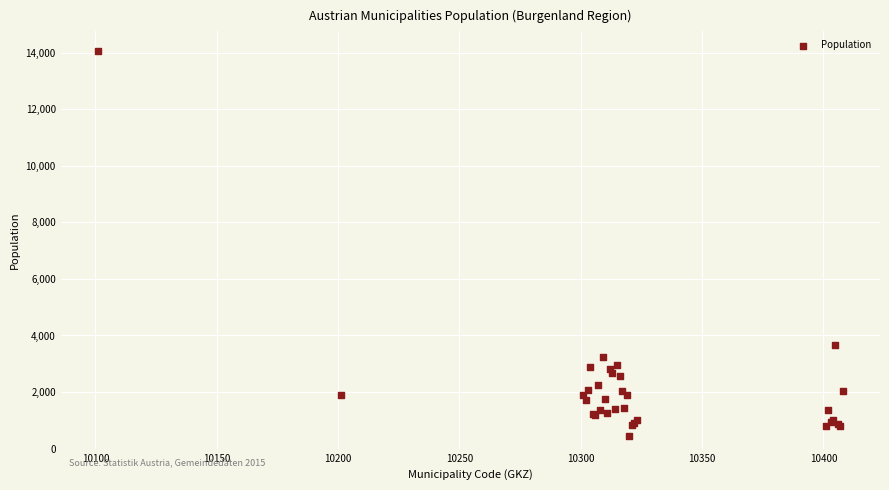

What Y value in the scatter plot is closest to 7267?

3647